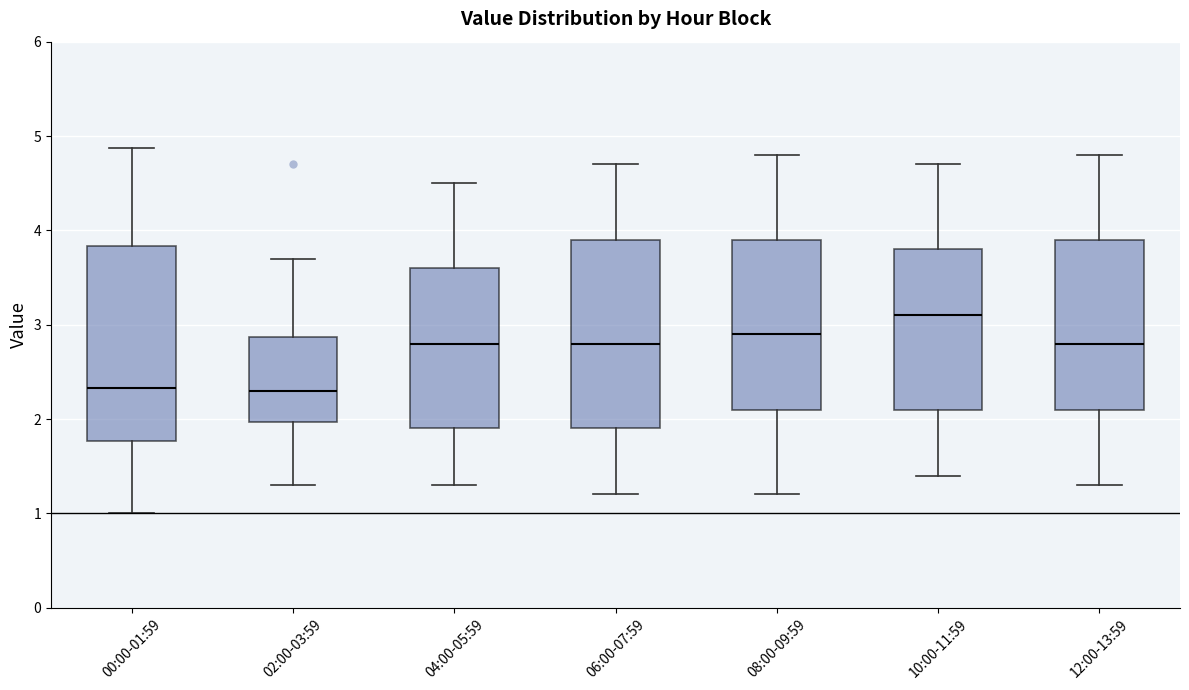

Reading left to right, read every box against the y-axis: the position of its median line, the range the box covers, and the ends of its whiskers. The values are not printed on the chart, so give them approximately, as read against the axis.

00:00-01:59: median 2.3, box 1.8 to 3.8, whiskers 1.0 to 4.9
02:00-03:59: median 2.3, box 2.0 to 2.9, whiskers 1.3 to 3.7
04:00-05:59: median 2.8, box 1.9 to 3.6, whiskers 1.3 to 4.5
06:00-07:59: median 2.8, box 1.9 to 3.9, whiskers 1.2 to 4.7
08:00-09:59: median 2.9, box 2.1 to 3.9, whiskers 1.2 to 4.8
10:00-11:59: median 3.1, box 2.1 to 3.8, whiskers 1.4 to 4.7
12:00-13:59: median 2.8, box 2.1 to 3.9, whiskers 1.3 to 4.8